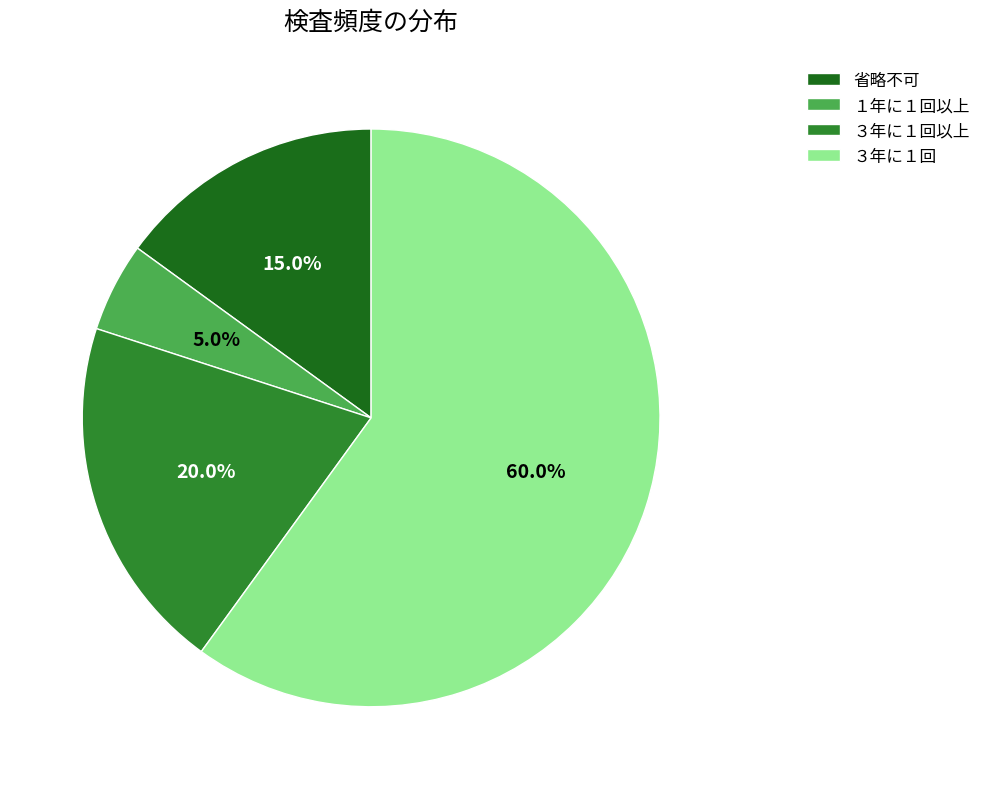

Does ３年に１回 account for over 50% of the chart?

Yes